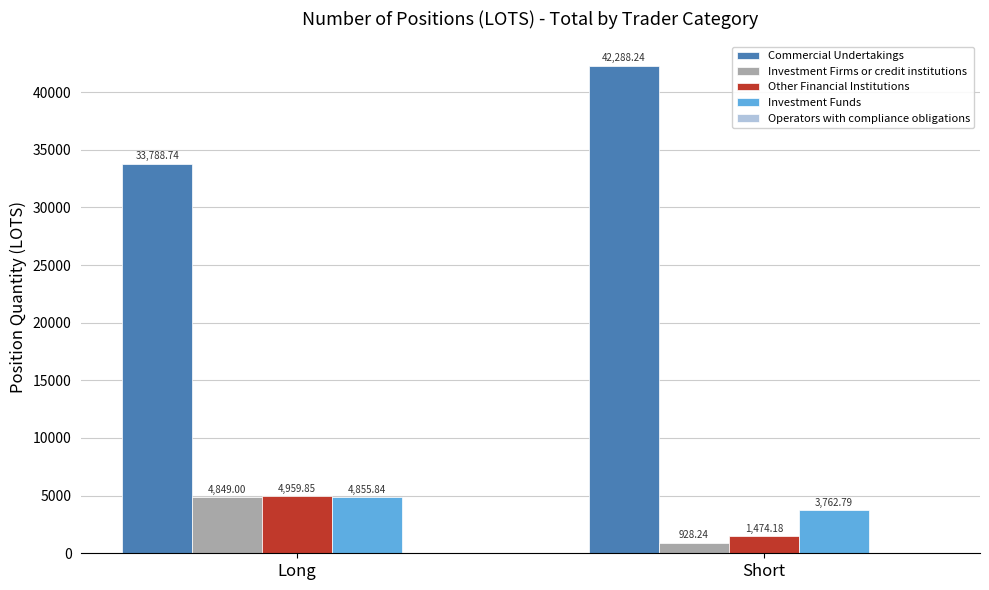

What is the label of the 2nd bar from the left?

Short